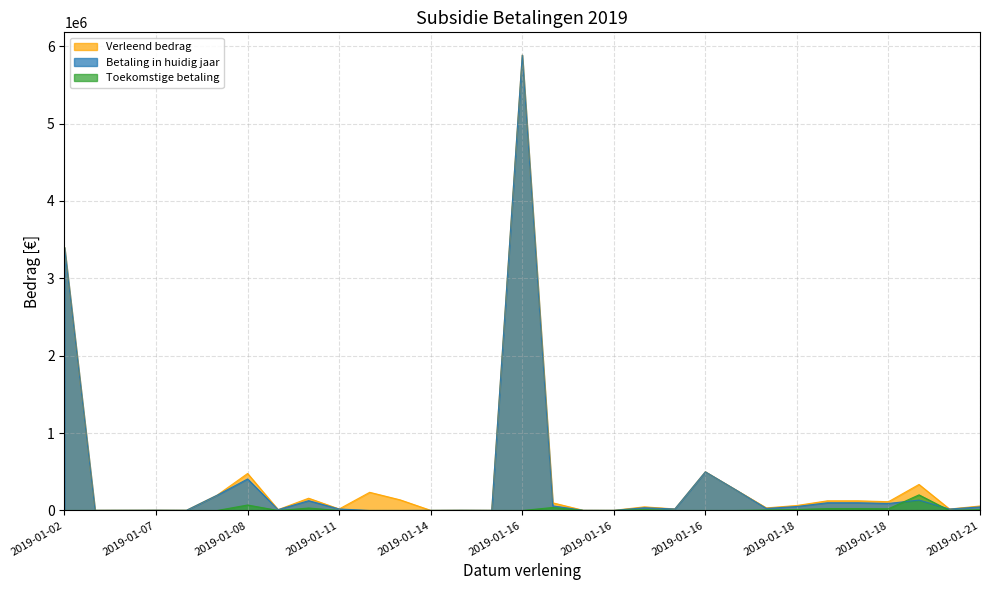

At how many categories does at least one series exceed 1412135?

2